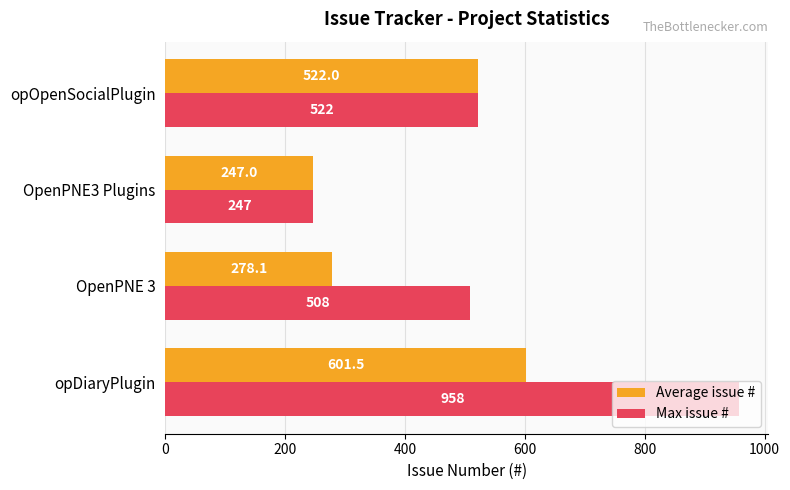

Is the value of Average issue # at OpenPNE3 Plugins greater than the value of Max issue # at OpenPNE 3?

No